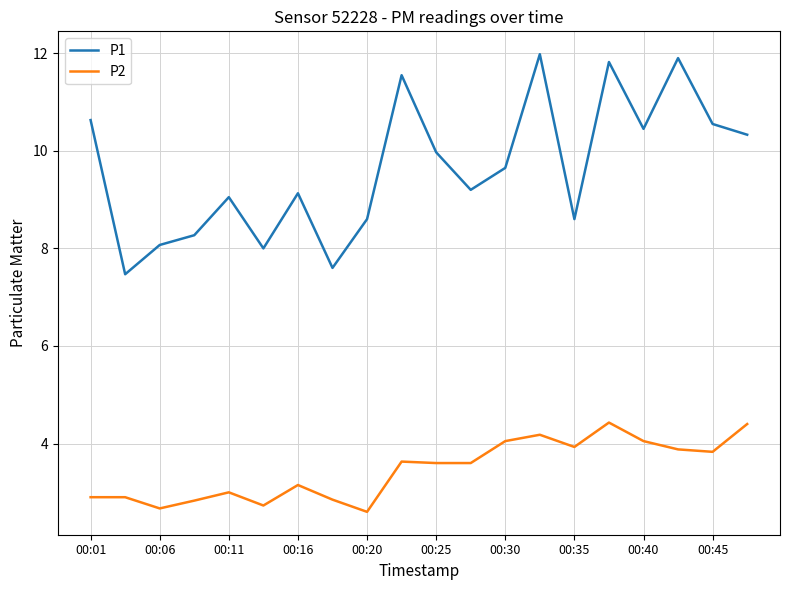

True or false: P1 and P2 intersect in this chart.

False